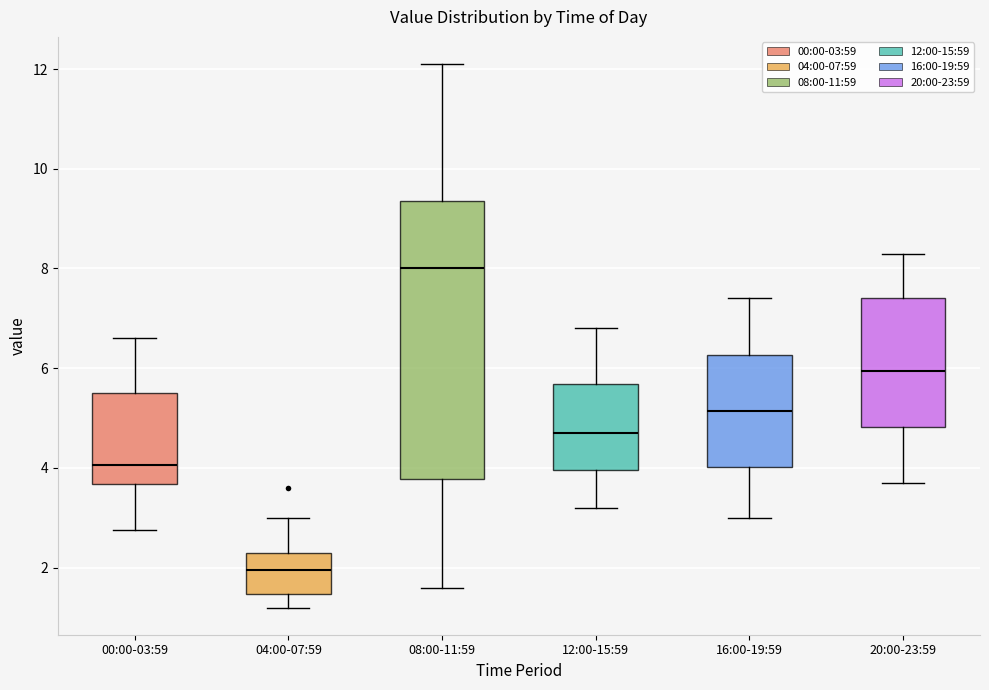

Where is the lower edge of the box for 08:00-11:59 on the y-axis? The values are not printed on the chart, so give them approximately, as read against the axis.

3.8